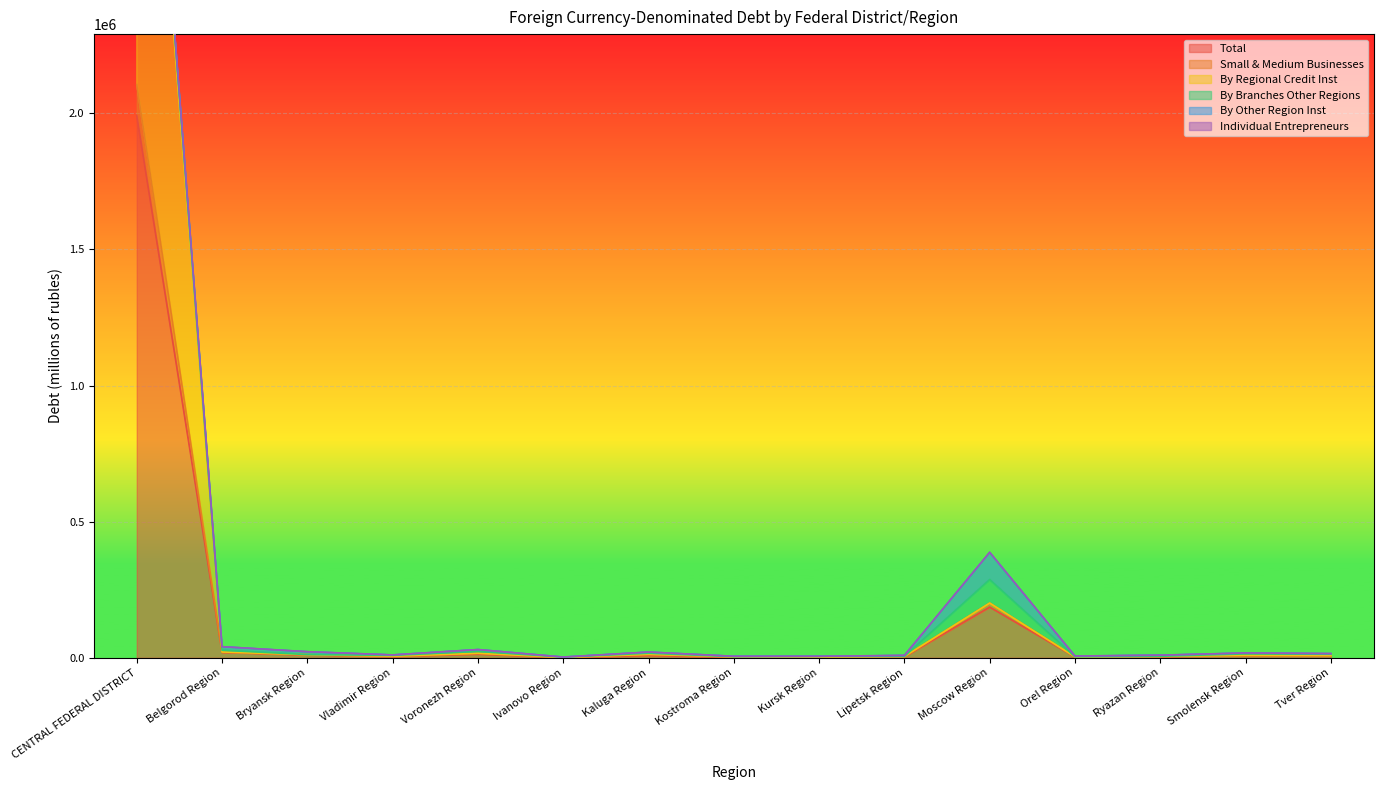

What is the smallest value displayed?

1259